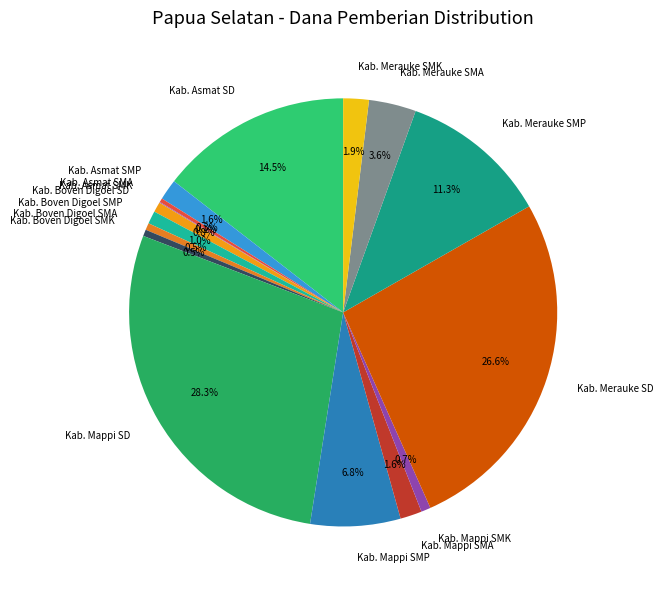

What is the ratio of the value at Kab. Boven Digoel SMA to the value at Kab. Asmat SMP?

0.3